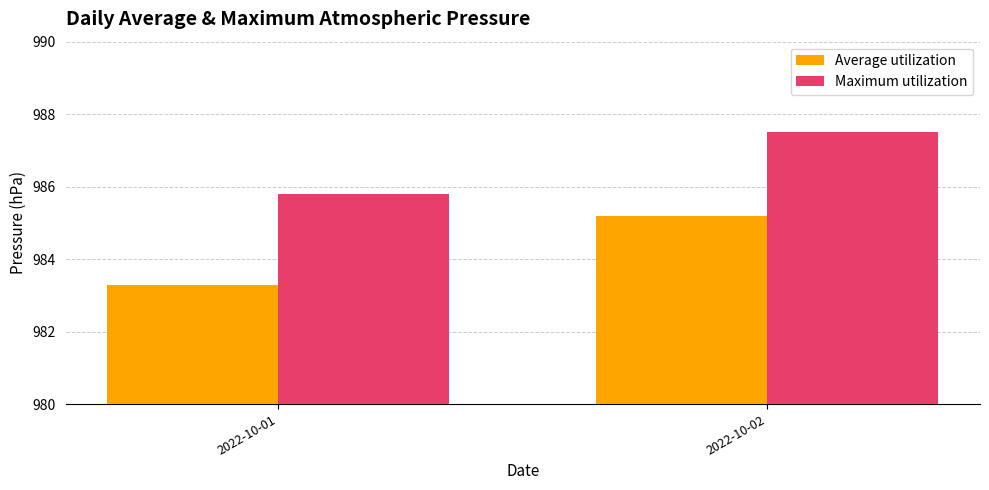

Rank the series by their average value, from highest to lowest.

Maximum utilization, Average utilization